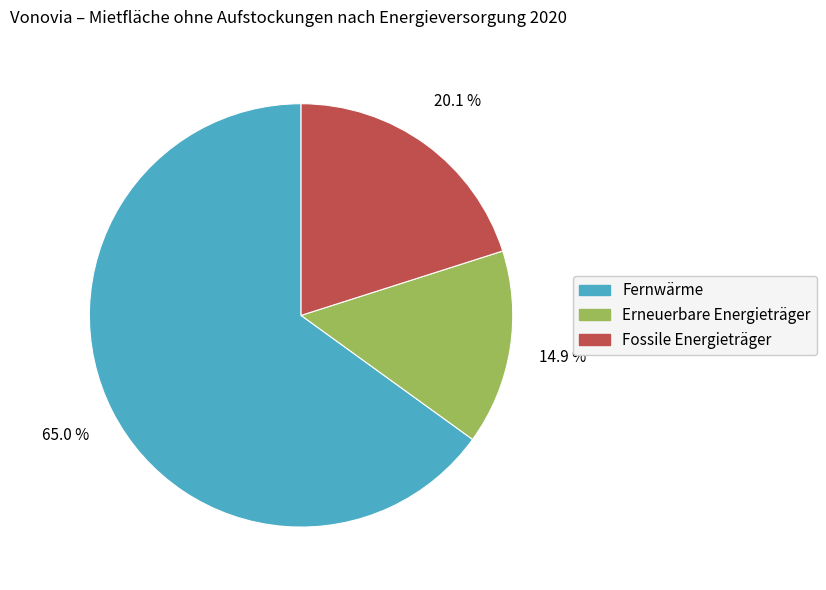

Rank the categories by value from highest to lowest.

Fernwärme, Fossile Energieträger, Erneuerbare Energieträger